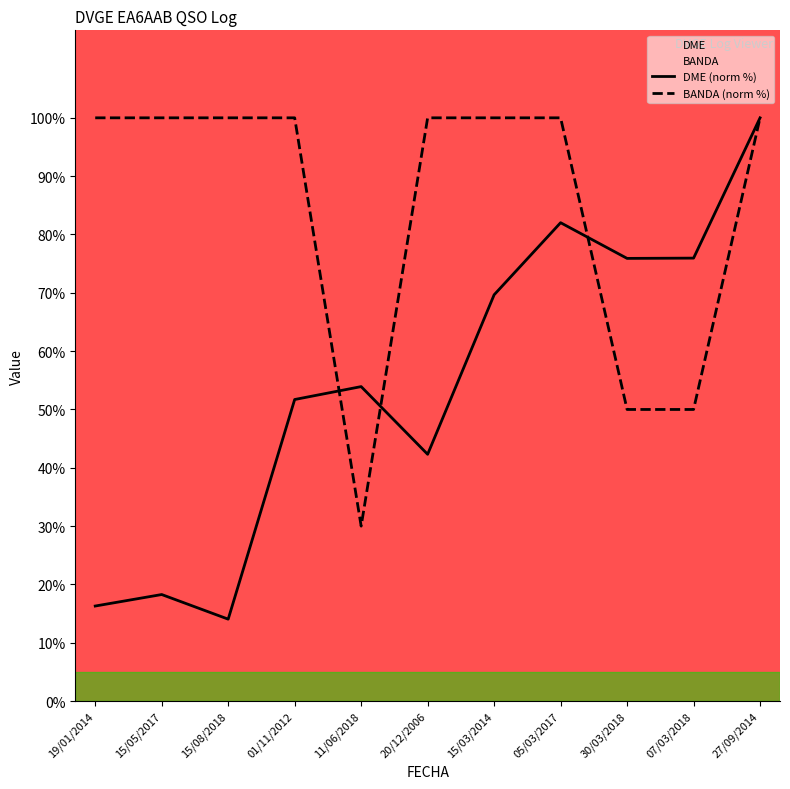

What is the maximum value shown in the chart?

100.0